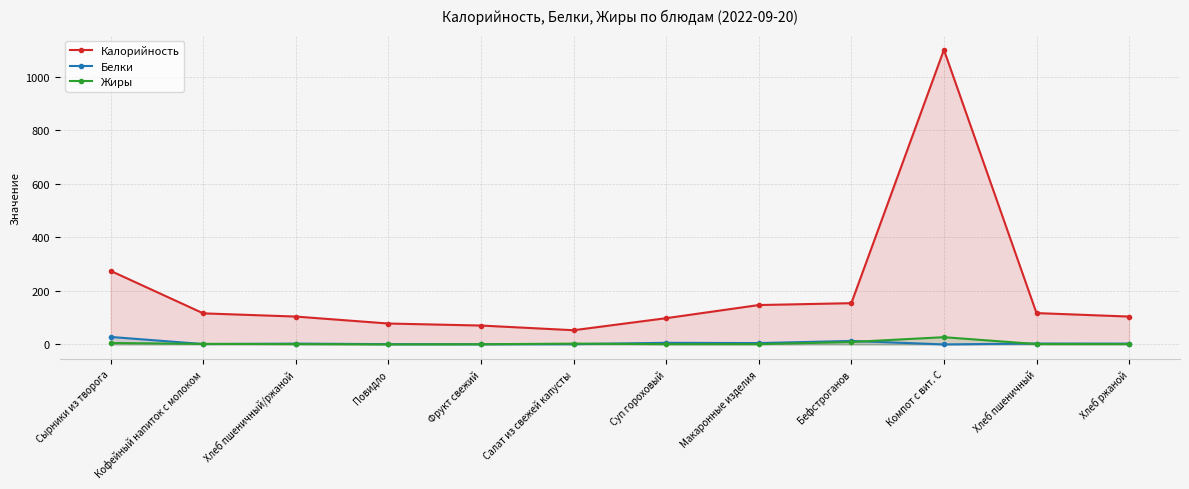

What is the sum of all Калорийность values?

2416.0